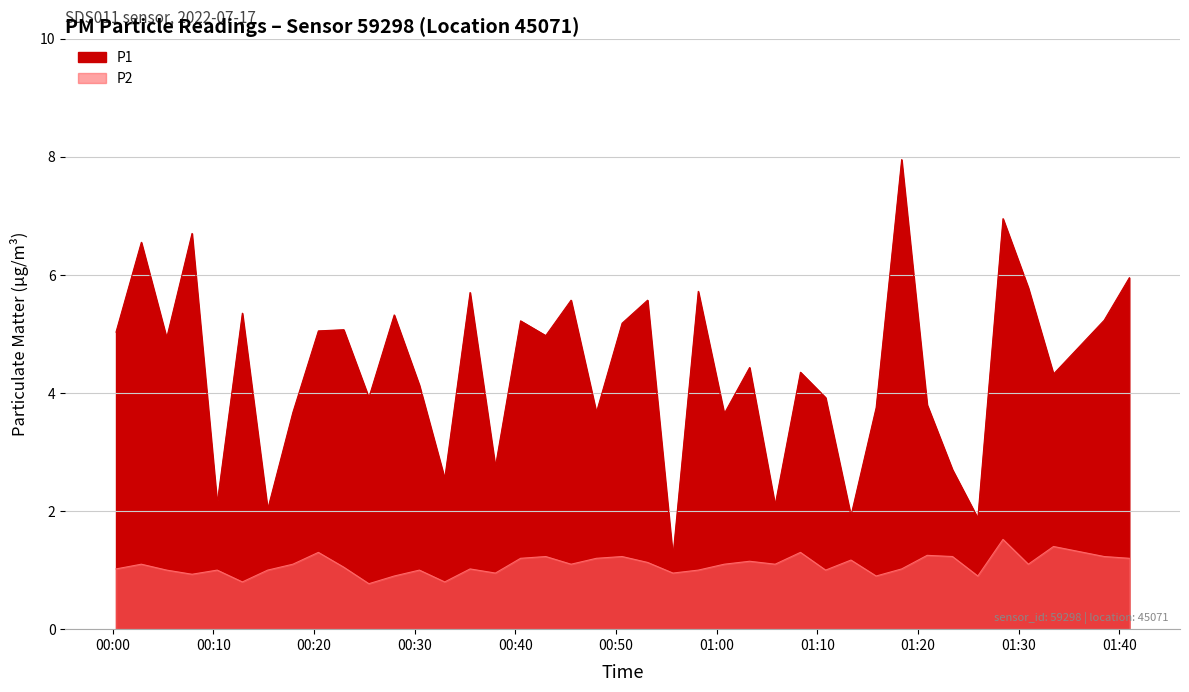

Is the value of P1 at 00:10 greater than the value of P2 at 00:30?

Yes